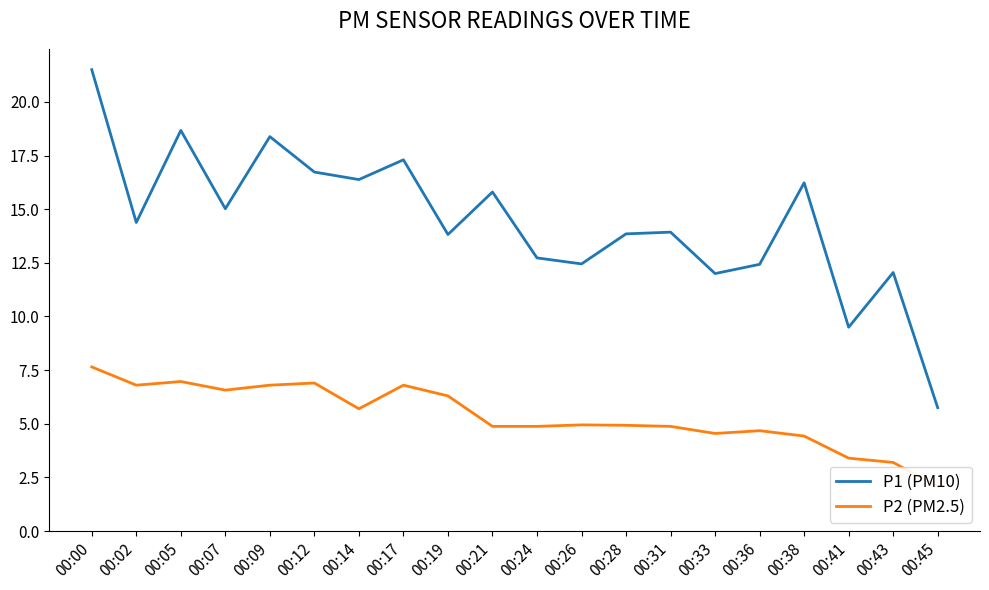

Reading left to right, what are all the values shown in this chart?

P1 (PM10): 21.5	14.4	18.7	15.0	18.4	16.7	16.4	17.3	13.8	15.8	12.7	12.4	13.8	13.9	12.0	12.4	16.2	9.5	12.1	5.8
P2 (PM2.5): 7.7	6.8	7.0	6.6	6.8	6.9	5.7	6.8	6.3	4.9	4.9	5.0	4.9	4.9	4.5	4.7	4.4	3.4	3.2	2.1